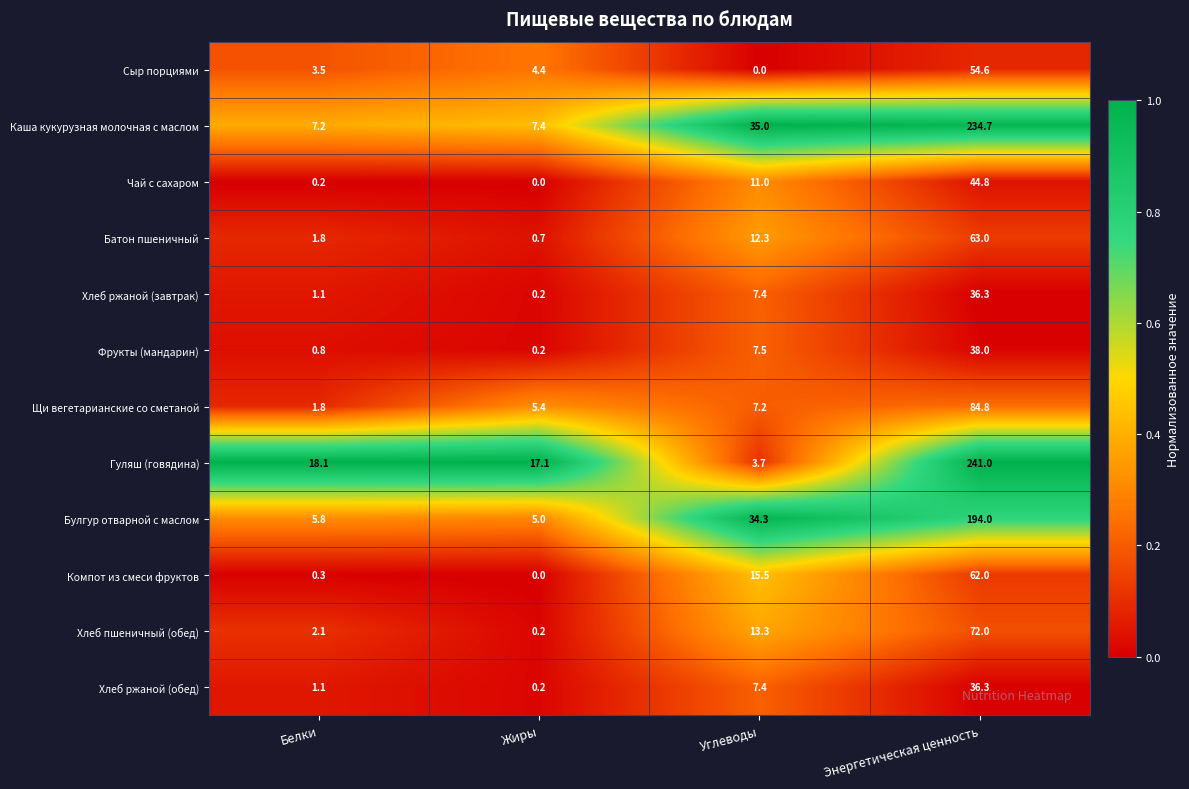

Which series has the largest total across all categories?

Каша кукурузная молочная с маслом